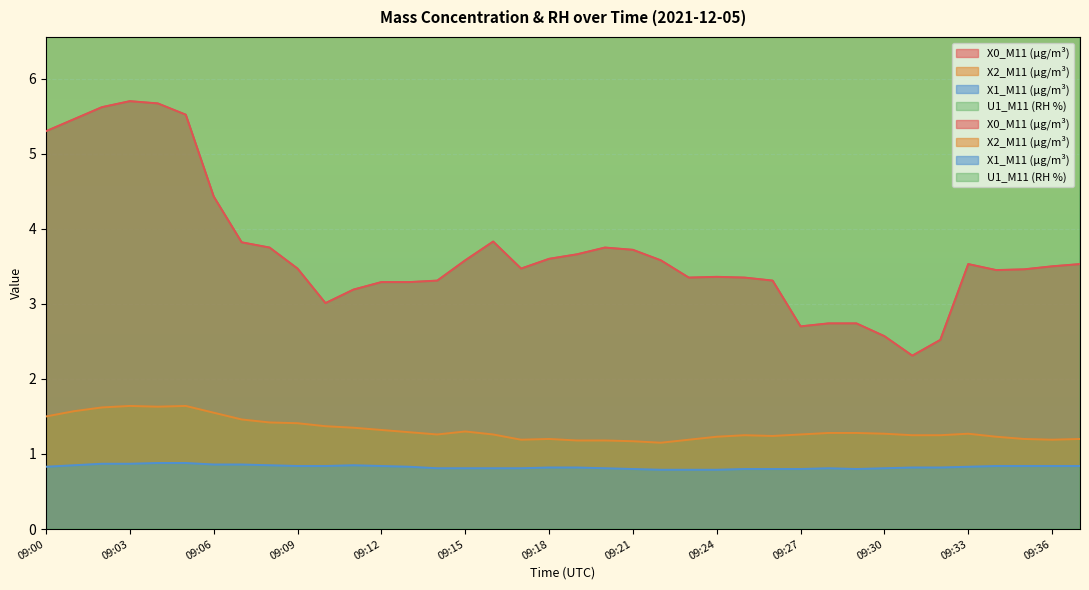

What is the sum of the X1_M11 (μg/m³) values at 09:16 and 09:34?

1.6